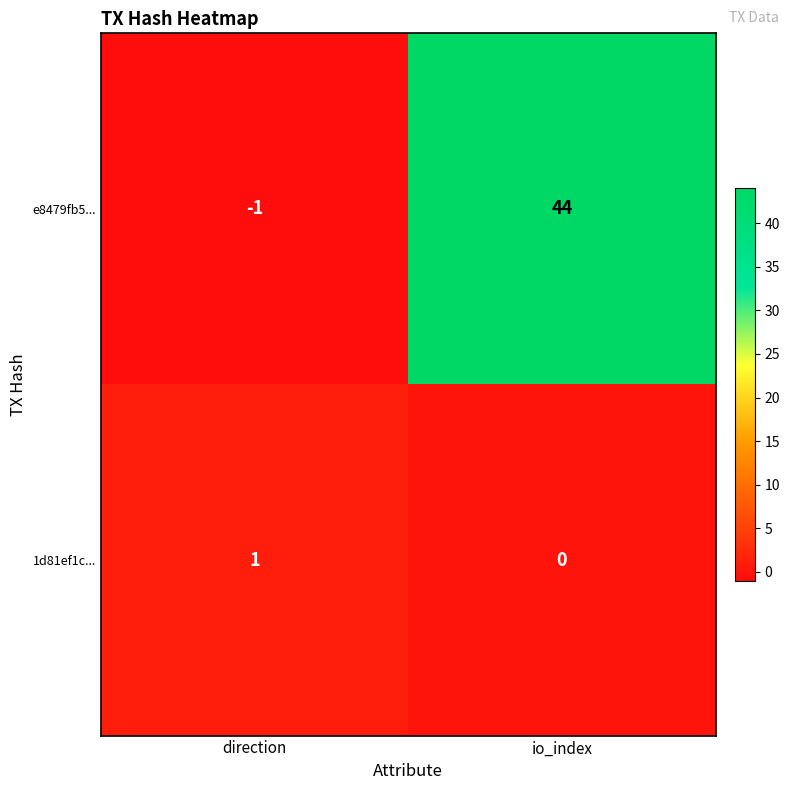

Which category has the lowest value across all series?

direction